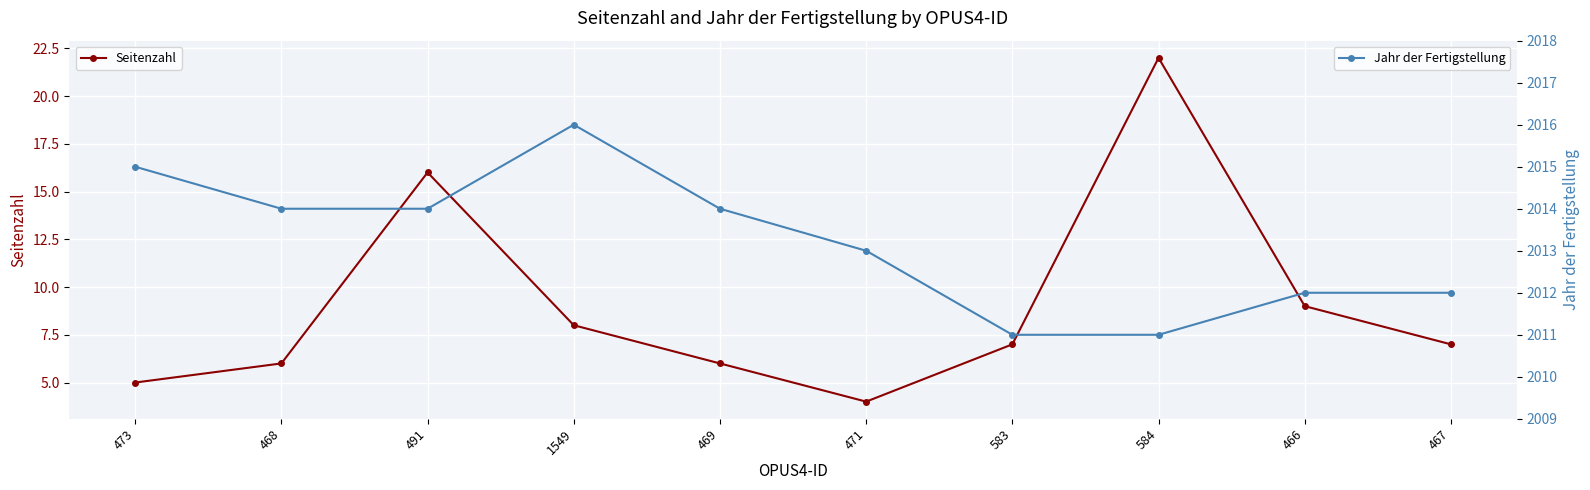

At which category is the sum across all series the highest?

584